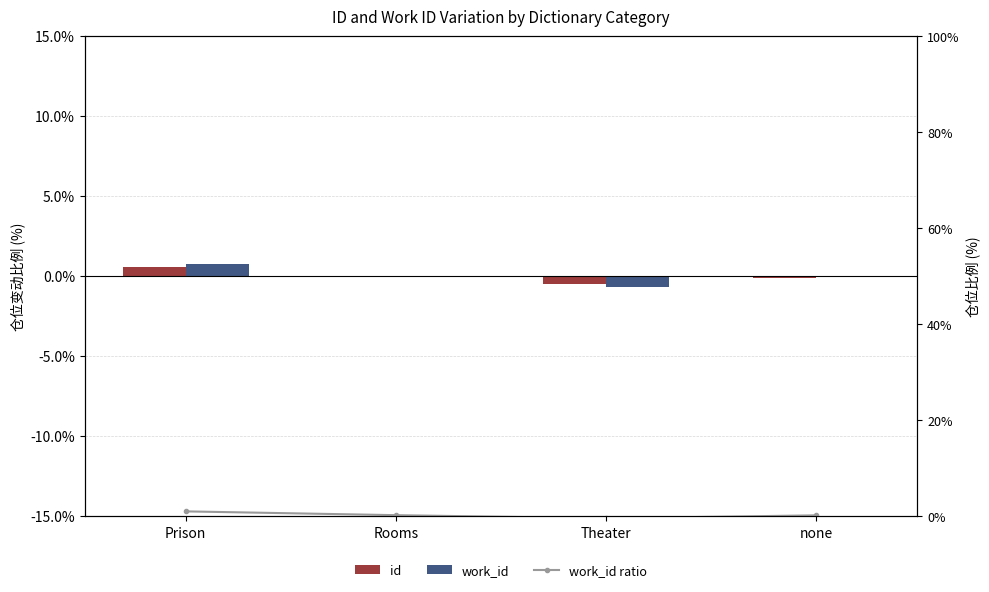

What value does the work_id ratio series have at Prison?

1.0